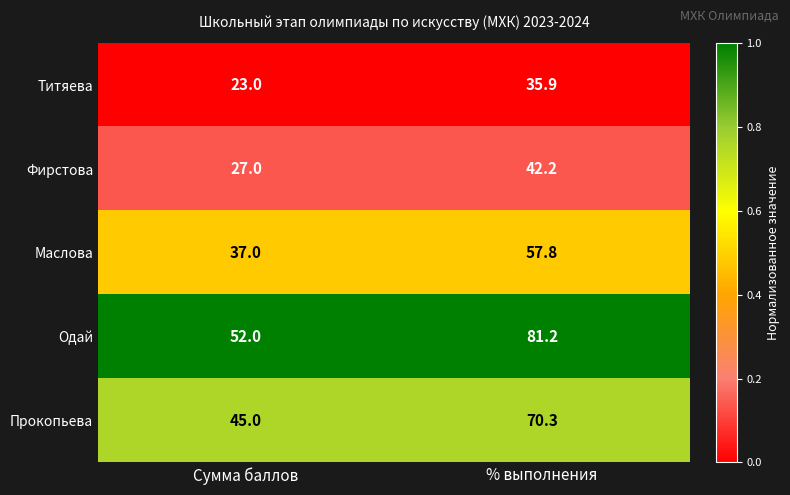

At which category is the sum across all series the highest?

% выполнения